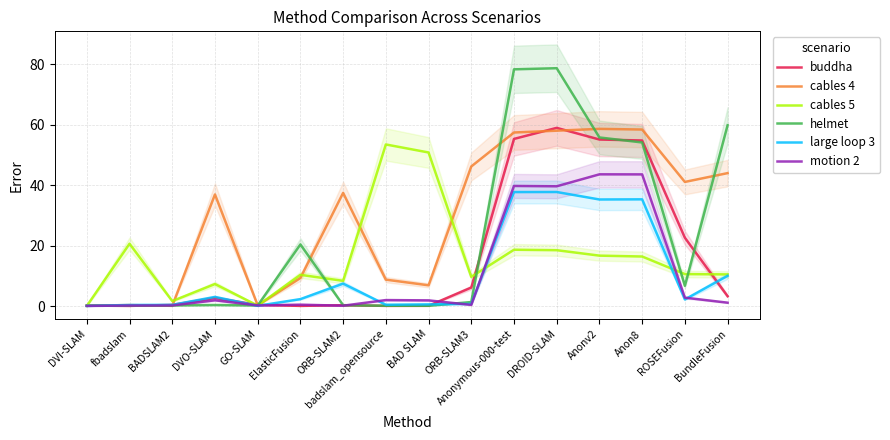

What is the average value of the large loop 3 series?

10.9